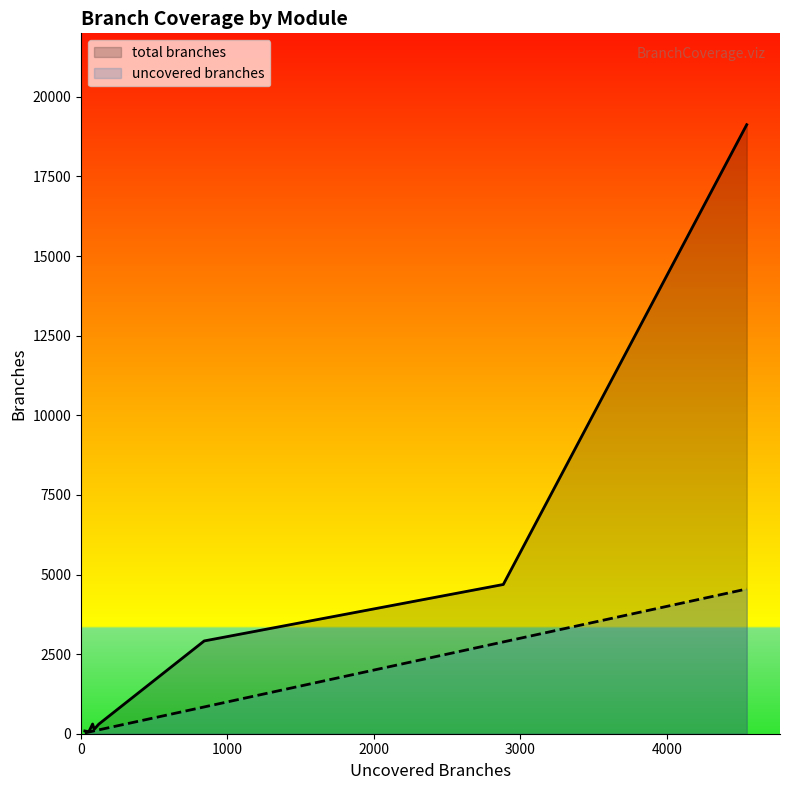

What position from the right is MMgc?

5